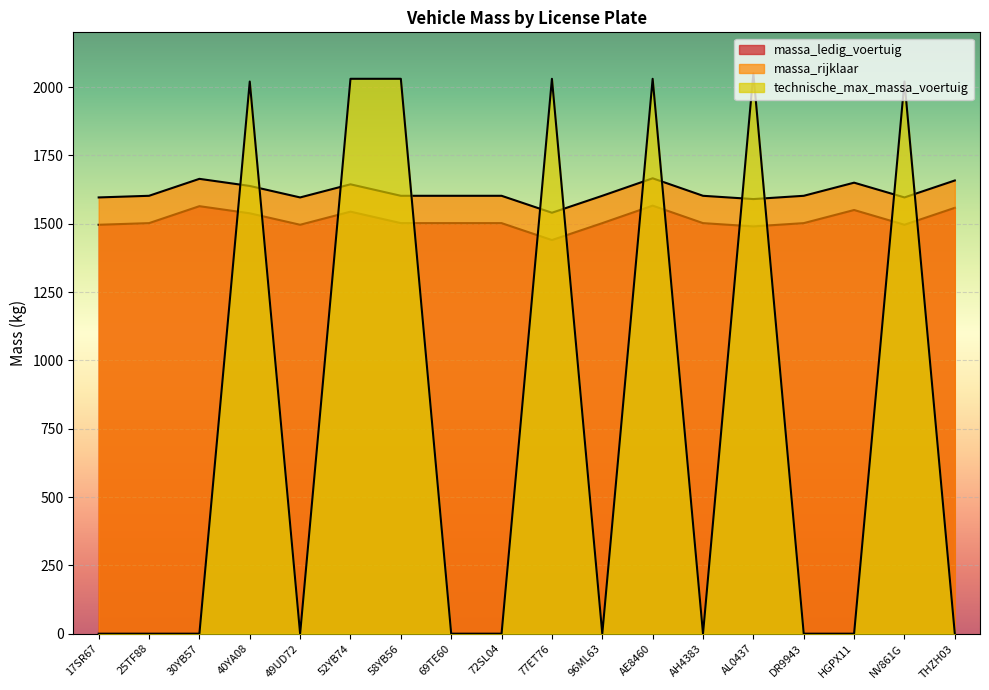

True or false: massa_ledig_voertuig has a value of 1496 at 17SR67.

True